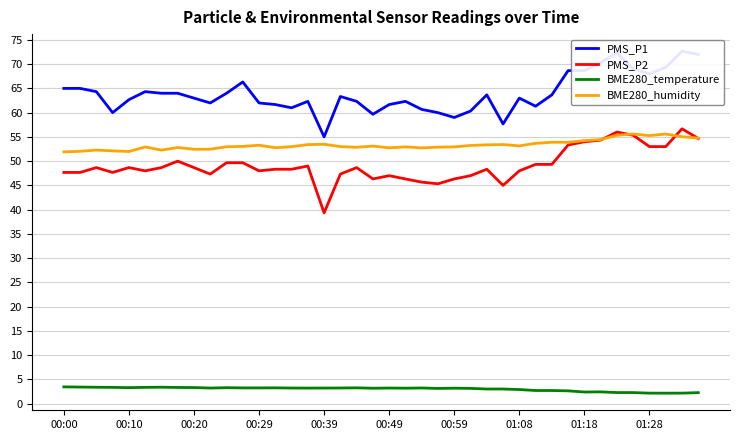

How many values in the BME280_humidity series are below 53?

19